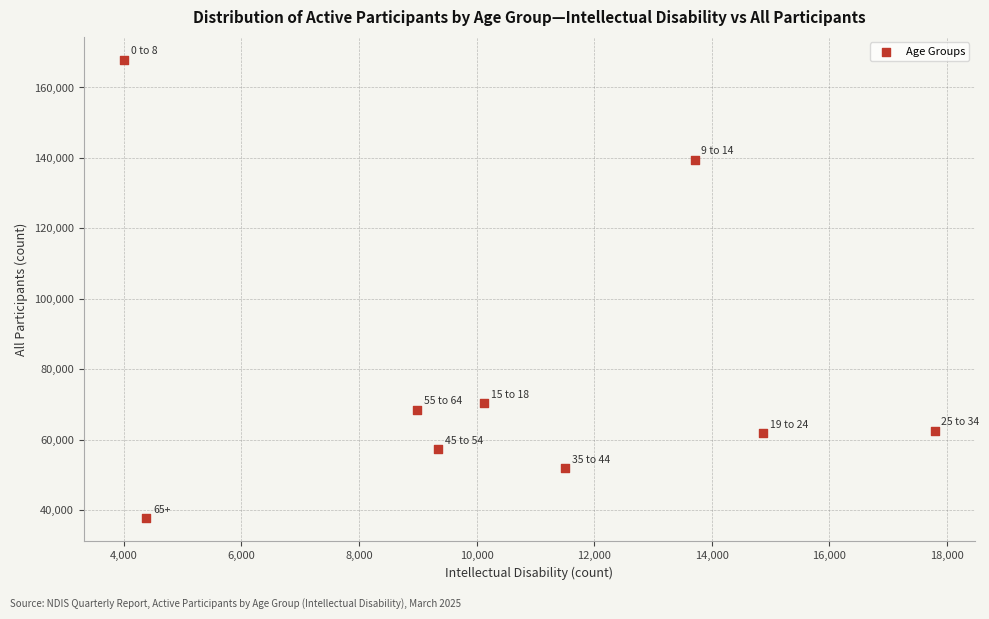

What is the range of X values (max minus min)?

13781